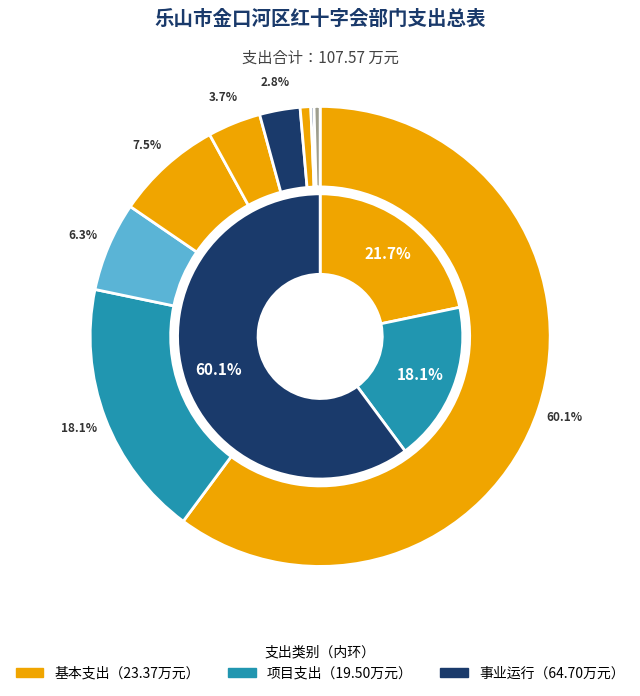

How many segments does this pie chart have?

9